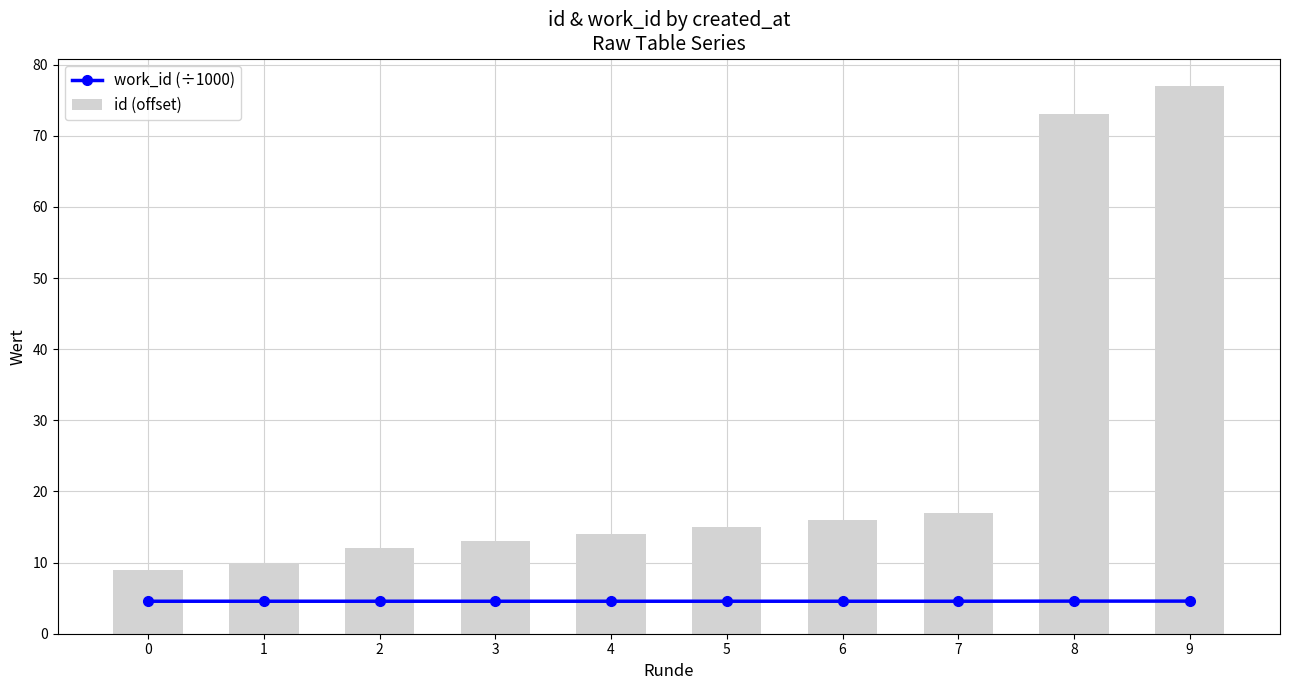

The work_id (÷1000) series shows 7.1 at 9. True or false?

False